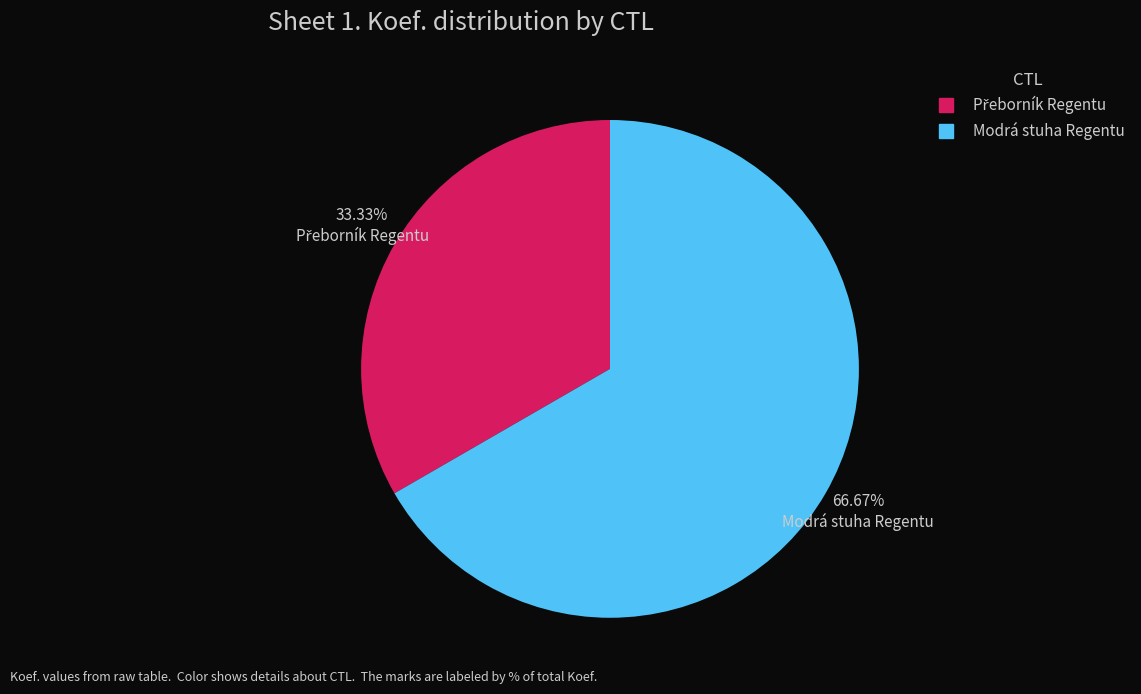

Is there a majority slice in this chart?

Yes